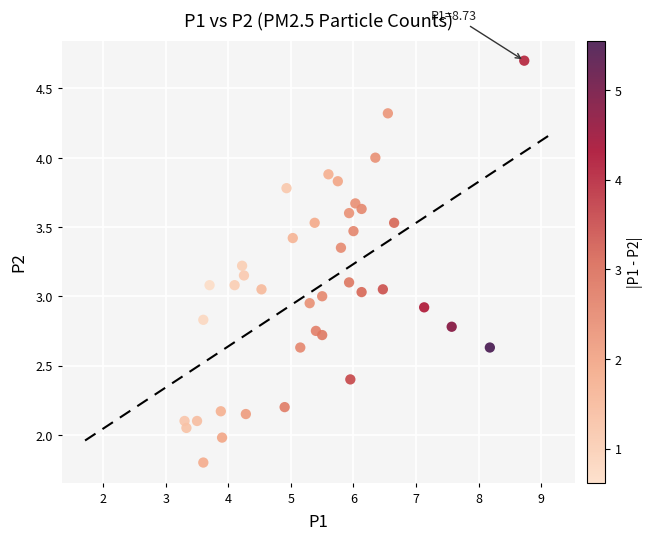

What is the range of Y values (max minus min)?

2.9